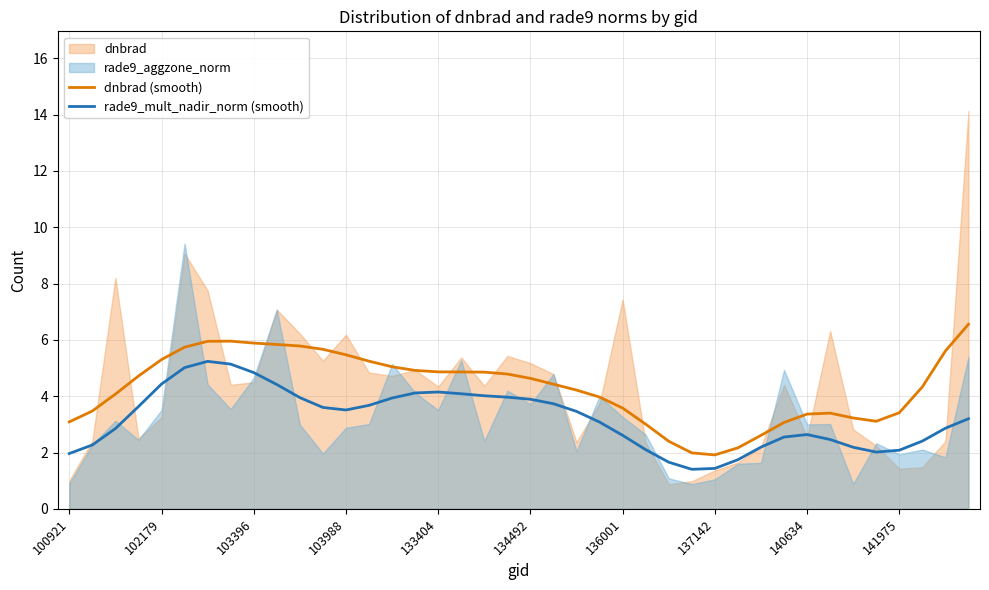

How many data points in dnbrad (smooth) are above 4?

24